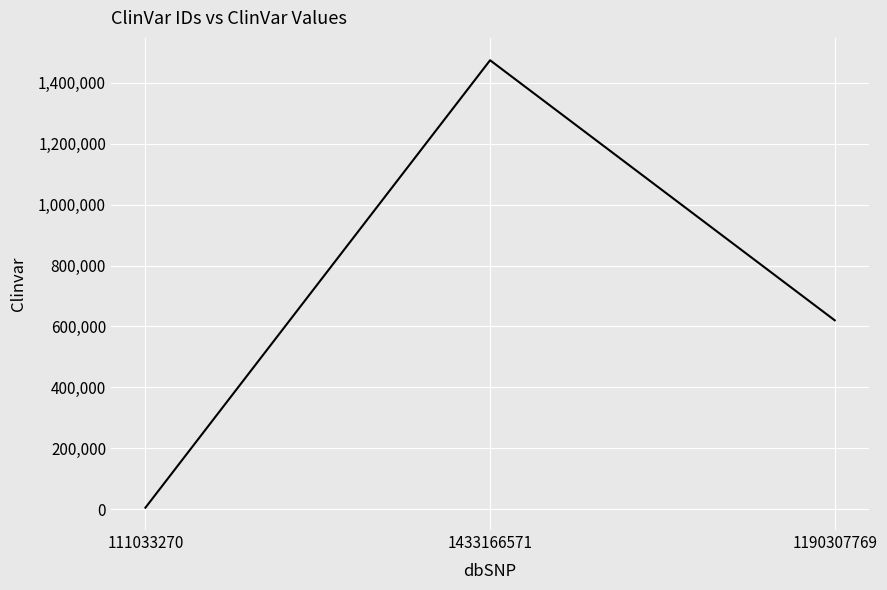

What is the smallest value displayed?

4916